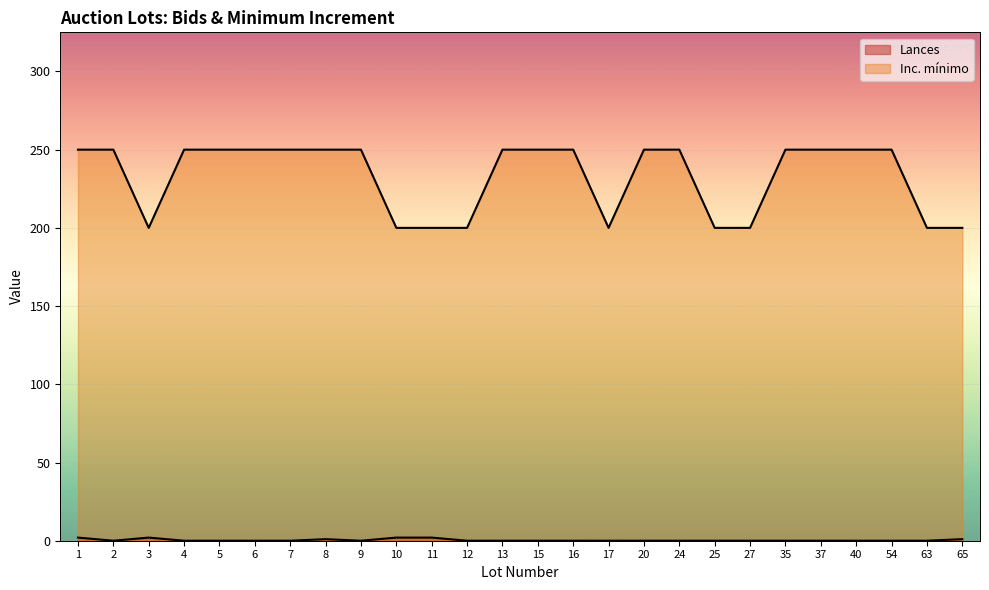

True or false: Lances and Inc. minimo intersect in this chart.

False